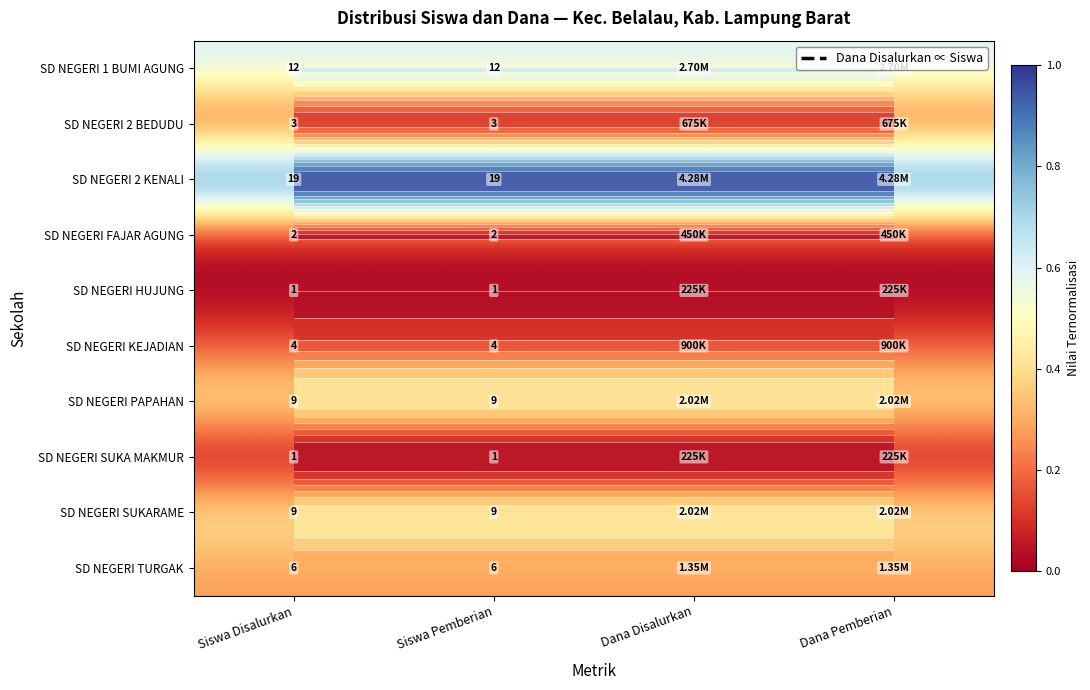

True or false: SD NEGERI 1 BUMI AGUNG has a value of 0.6 at Dana Disalurkan.

True